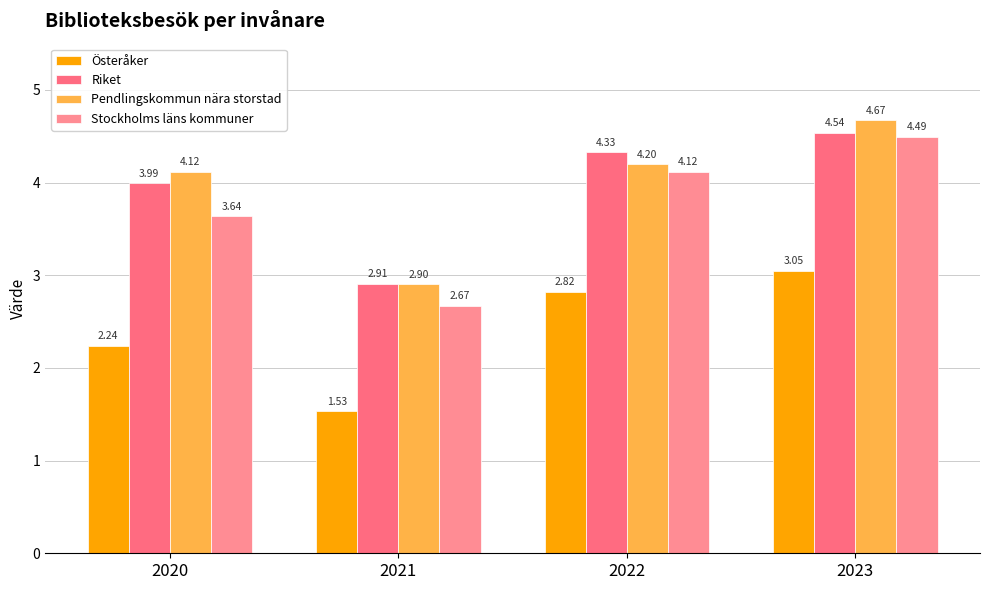

Rank the series at 2023 from lowest to highest value.

Österåker, Stockholms läns kommuner, Riket, Pendlingskommun nära storstad